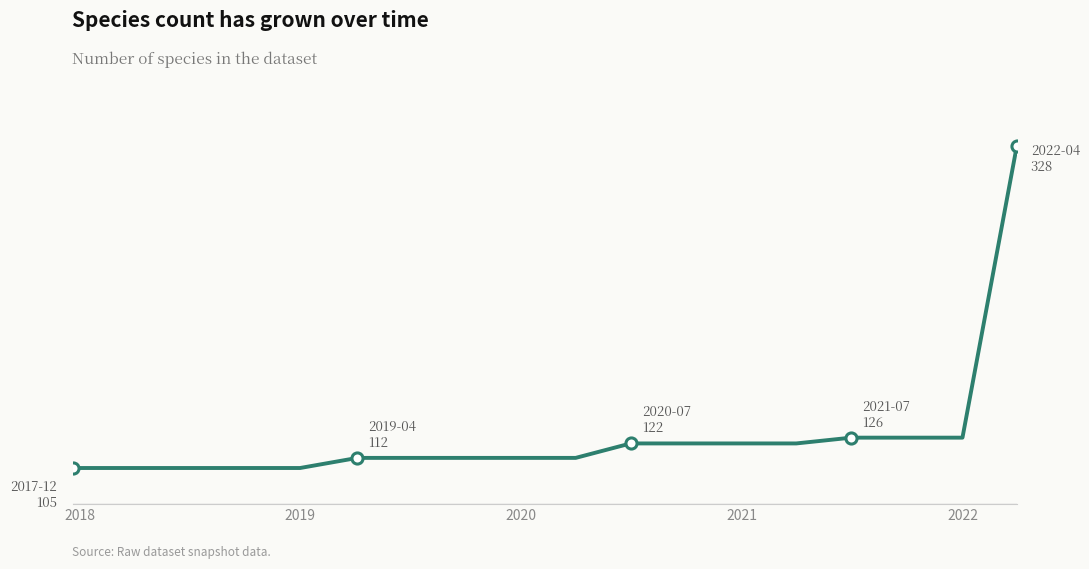

Is this an area chart (filled region under the line)?

No